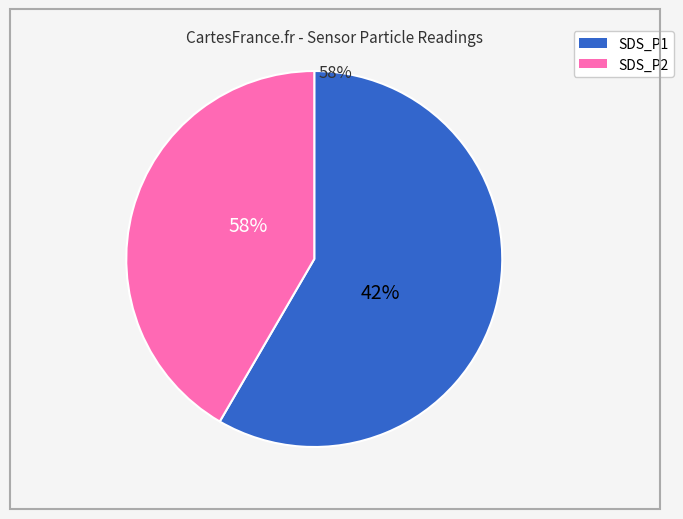

How many segments does this pie chart have?

2